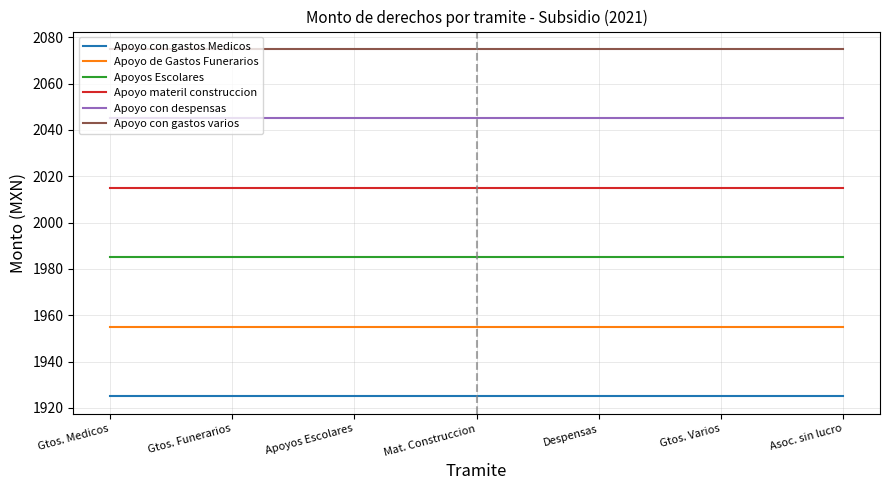

What position from the left is Mat. Construccion?

4